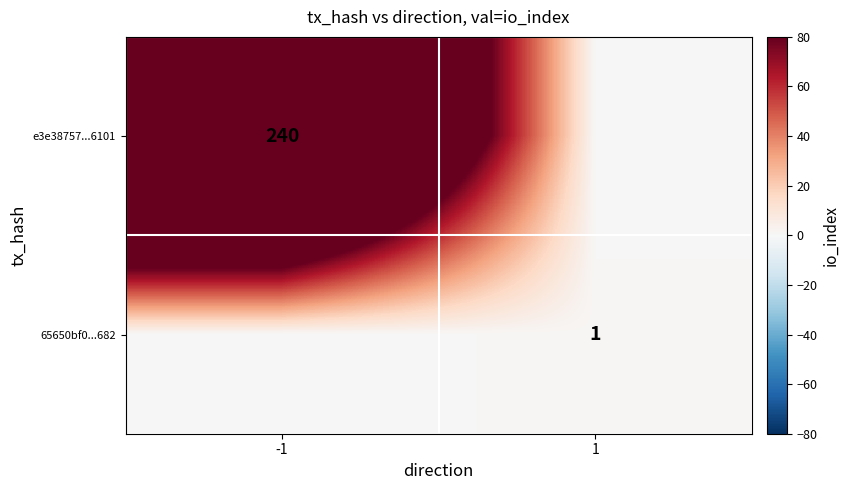

Is it true that 65650bf0...682 equals 1 at 1?

True